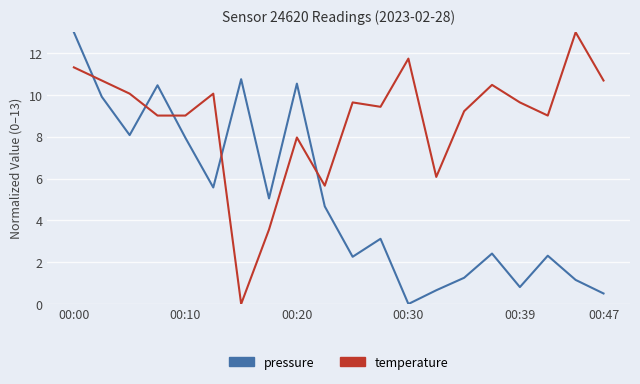

Which series has the largest total across all categories?

temperature